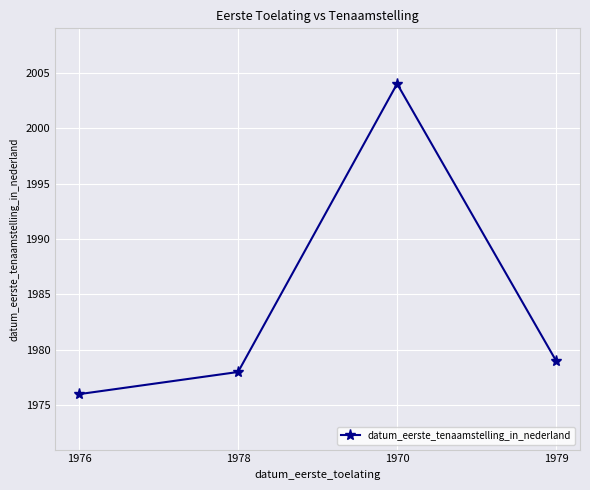

How many categories are shown in the chart?

4